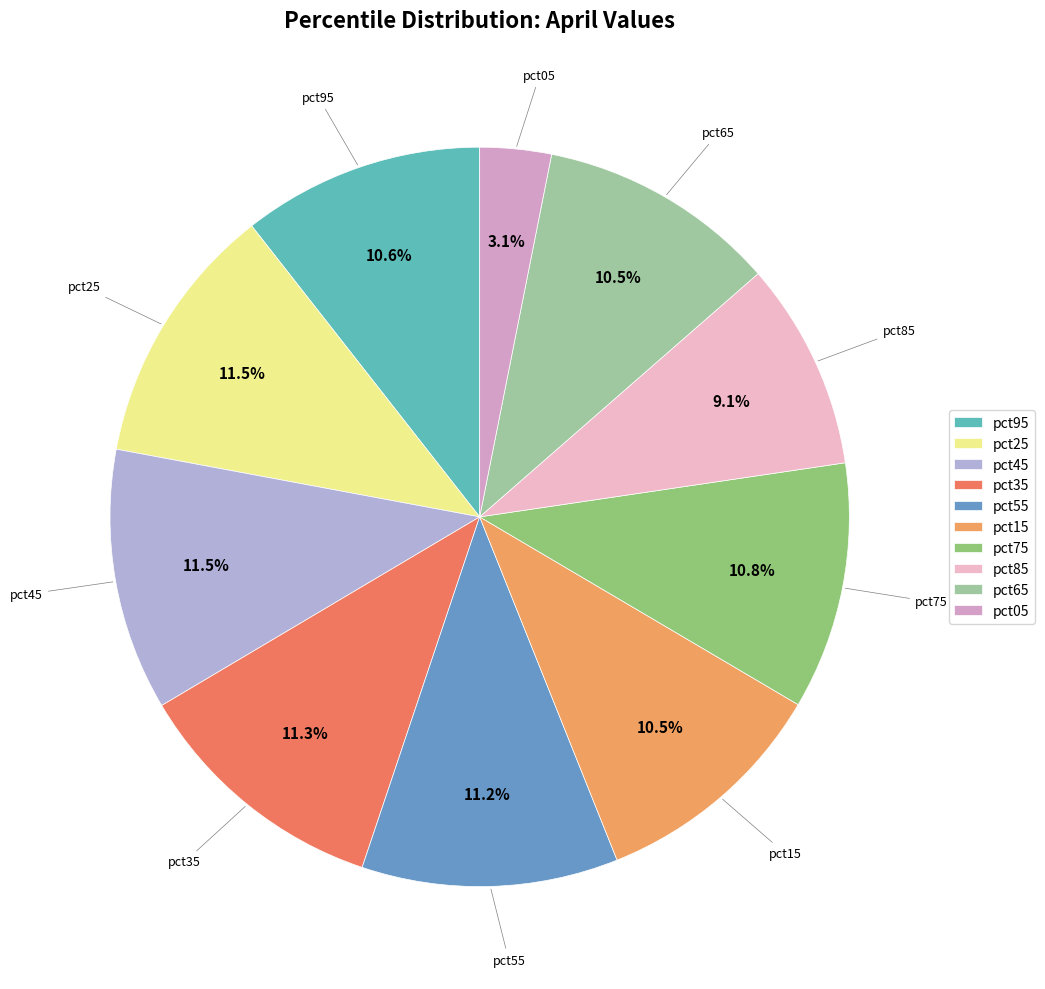

Count the number of slices in the pie.

10